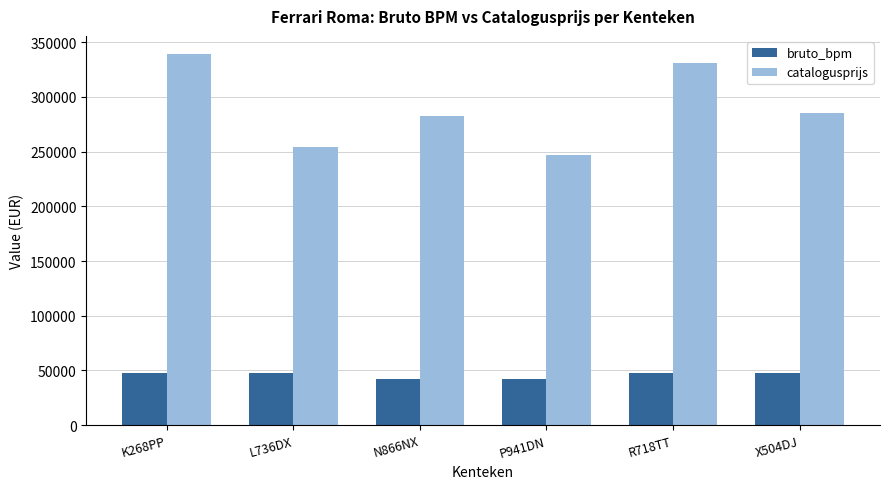

What is the sum of the bruto_bpm values at R718TT and L736DX?

94588